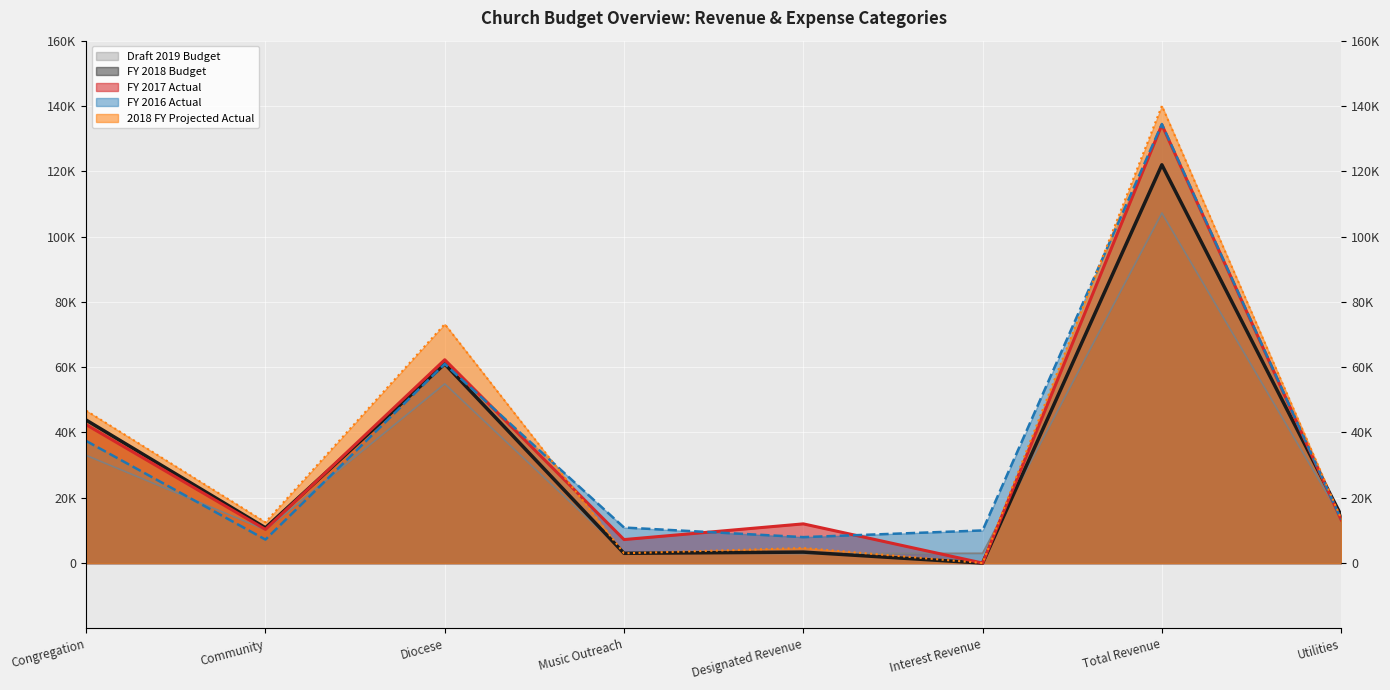

Where is the first local maximum for Draft 2019 Budget?

Diocese